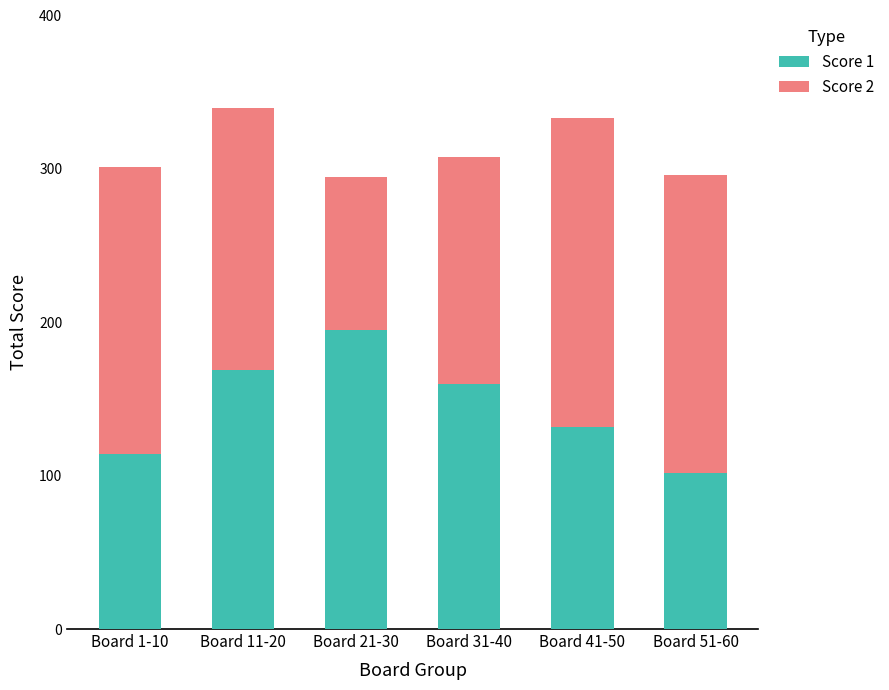

Rank the categories by Score 2 value from lowest to highest.

Board 51-60, Board 1-10, Board 41-50, Board 31-40, Board 11-20, Board 21-30